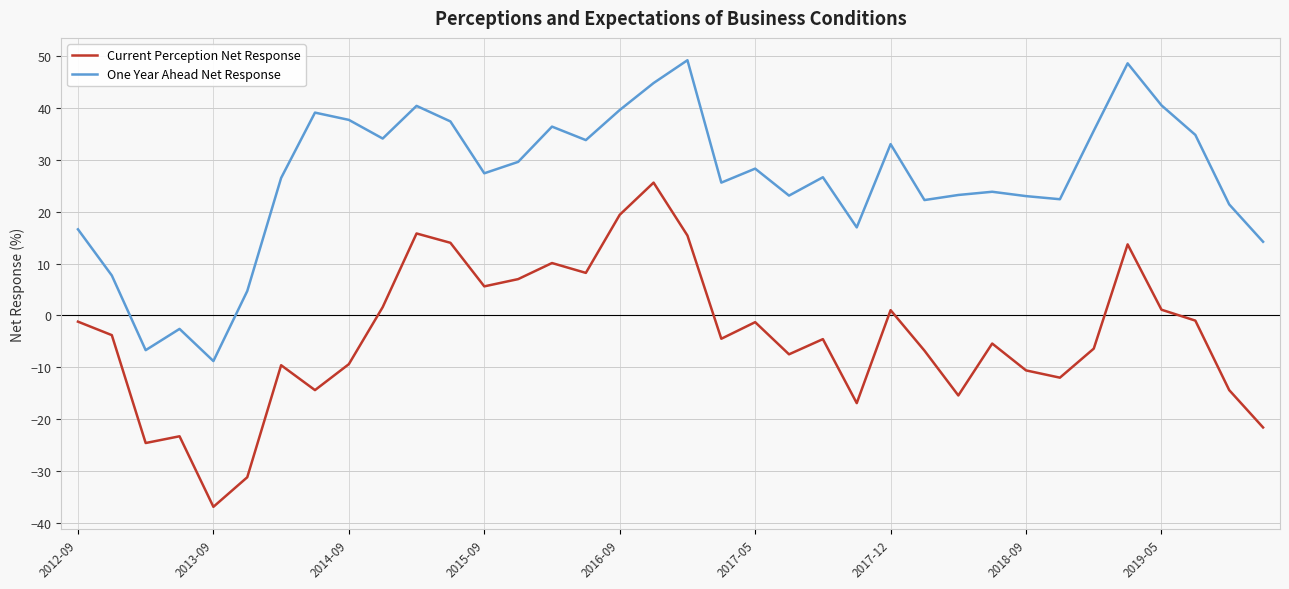

Rank the series by their average value, from highest to lowest.

One Year Ahead Net Response, Current Perception Net Response